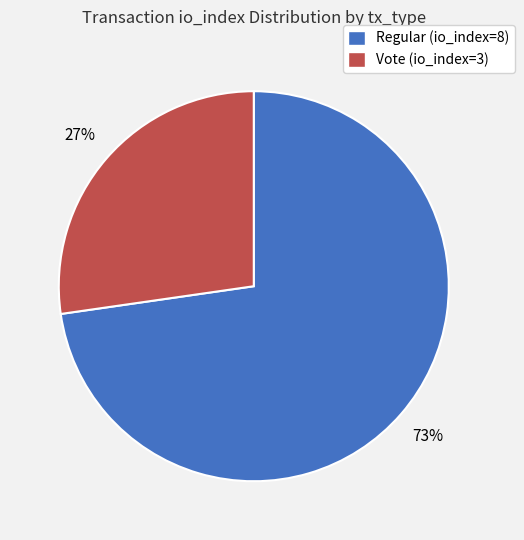

How many slices are in this pie chart?

2